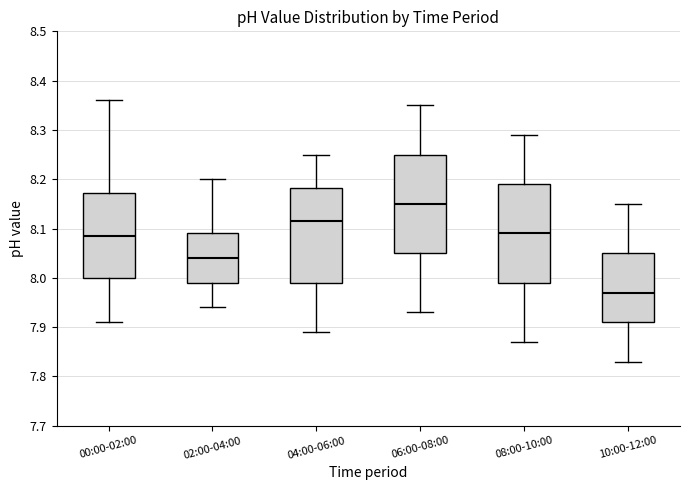

Reading left to right, read every box against the y-axis: the position of its median line, the range the box covers, and the ends of its whiskers. The values are not printed on the chart, so give them approximately, as read against the axis.

00:00-02:00: median 8.09, box 8.00 to 8.17, whiskers 7.91 to 8.36
02:00-04:00: median 8.04, box 7.99 to 8.09, whiskers 7.94 to 8.20
04:00-06:00: median 8.12, box 7.99 to 8.18, whiskers 7.89 to 8.25
06:00-08:00: median 8.15, box 8.05 to 8.25, whiskers 7.93 to 8.35
08:00-10:00: median 8.09, box 7.99 to 8.19, whiskers 7.87 to 8.29
10:00-12:00: median 7.97, box 7.91 to 8.05, whiskers 7.83 to 8.15